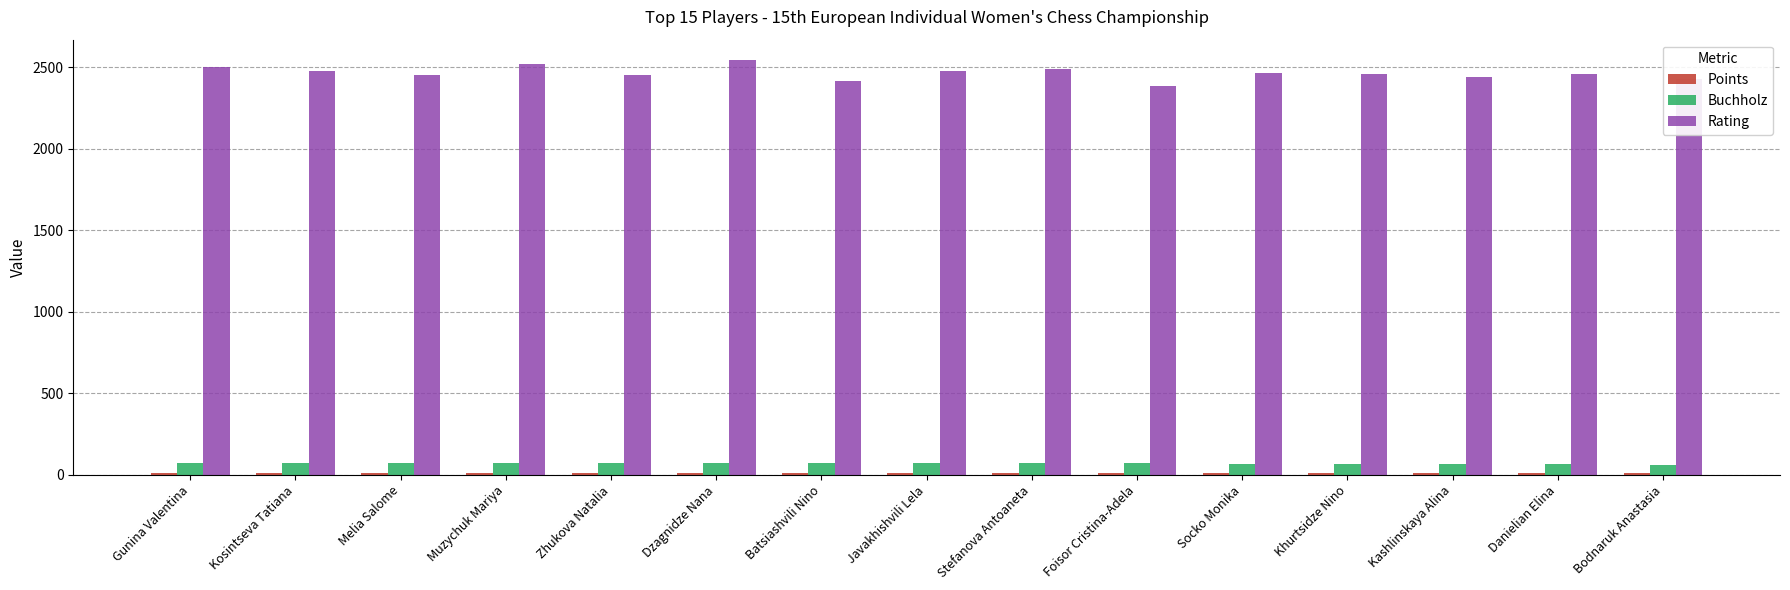

The value of Rating at Dzagnidze Nana is 2541.0. True or false?

True